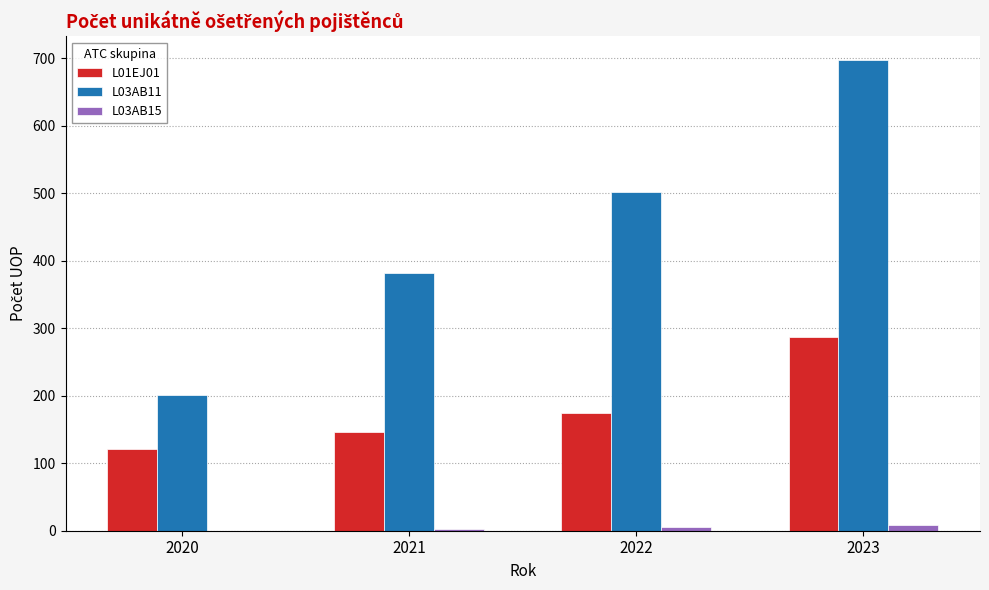

Are the bars grouped side by side (vs. stacked)?

Yes